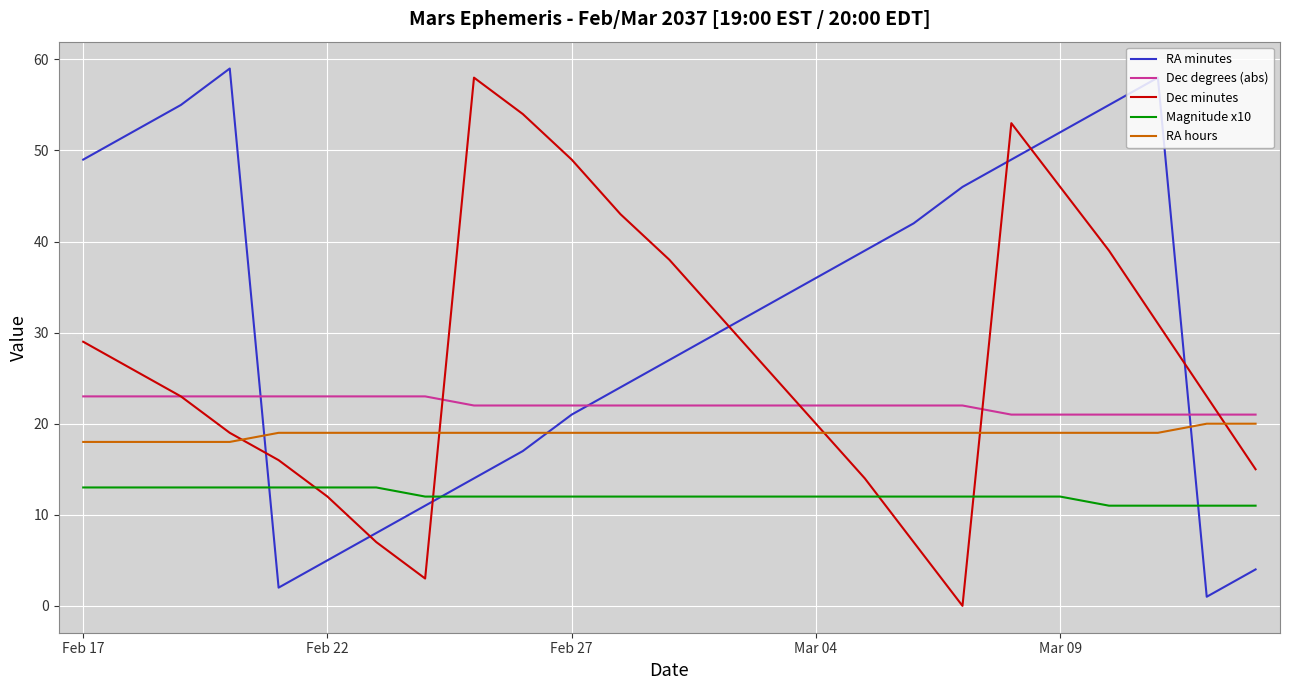

List the series in order of their overall mean, highest first.

RA minutes, Dec minutes, Dec degrees (abs), RA hours, Magnitude x10